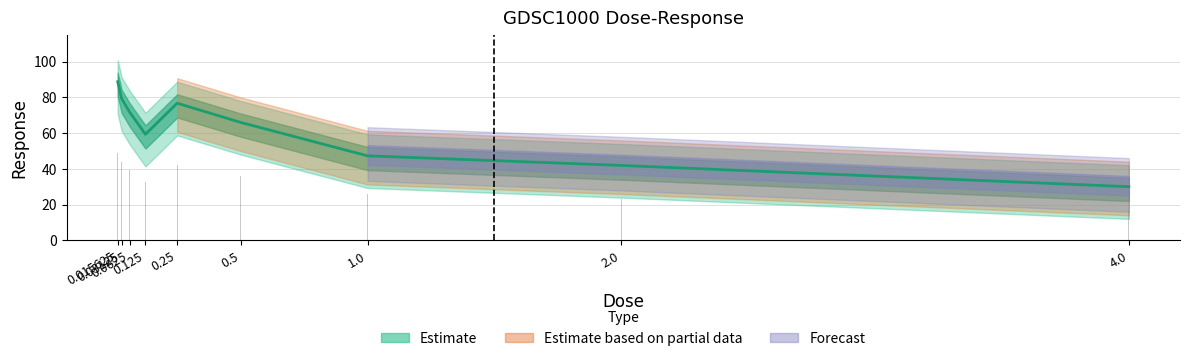

The value at 0.125 is 59.4. True or false?

True